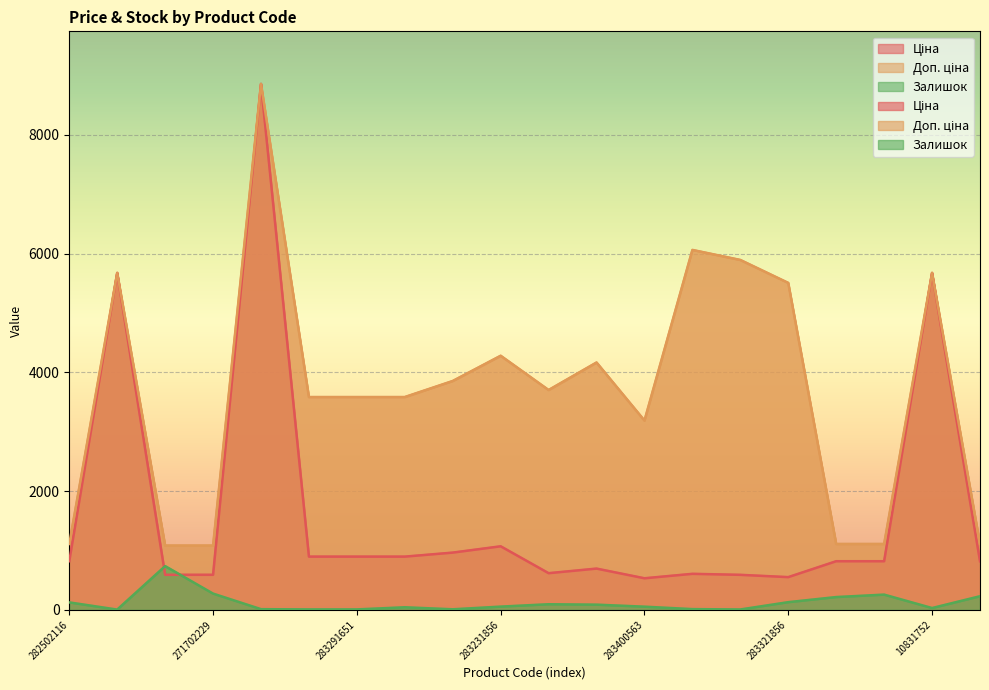

What is the maximum value for Залишок?

736.0